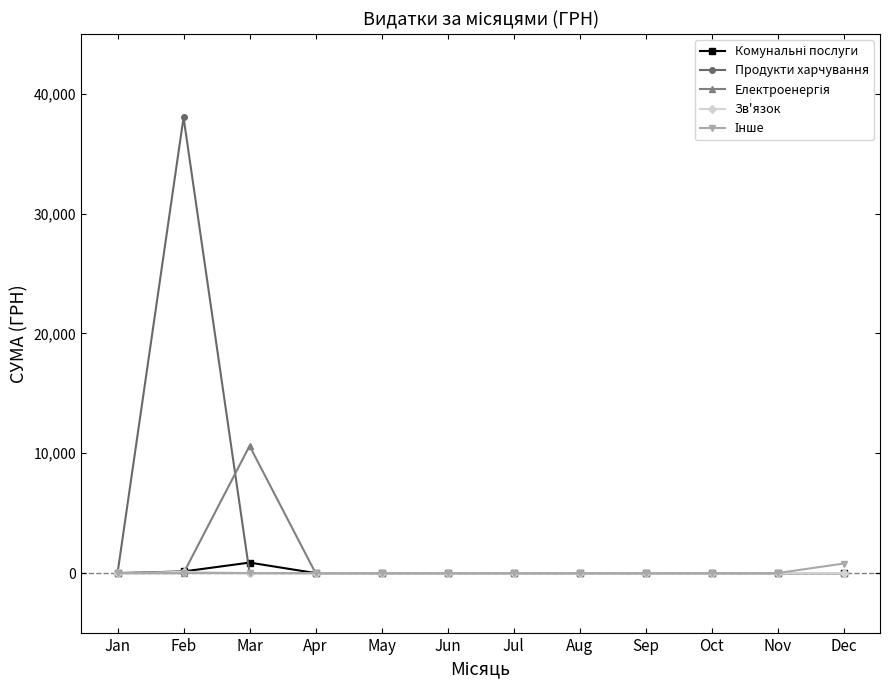

What is the greatest value displayed?

38031.6